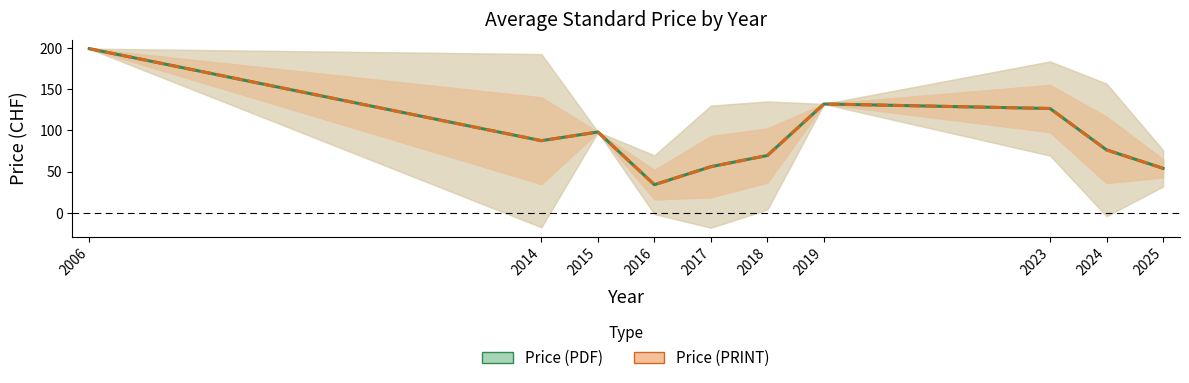

How many lines are shown in the chart?

2